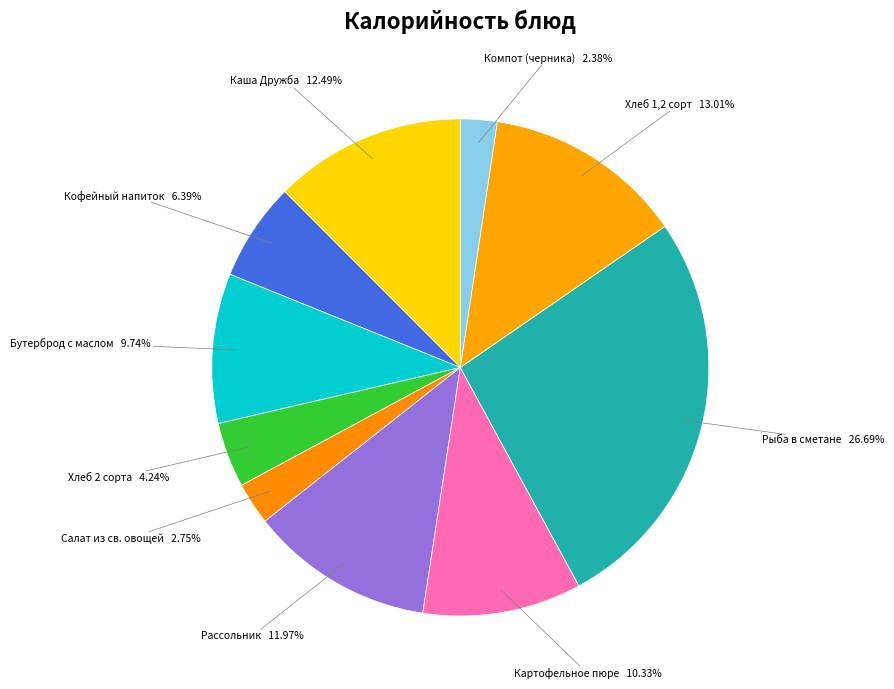

Which category has the biggest portion of the pie?

Рыба в сметане